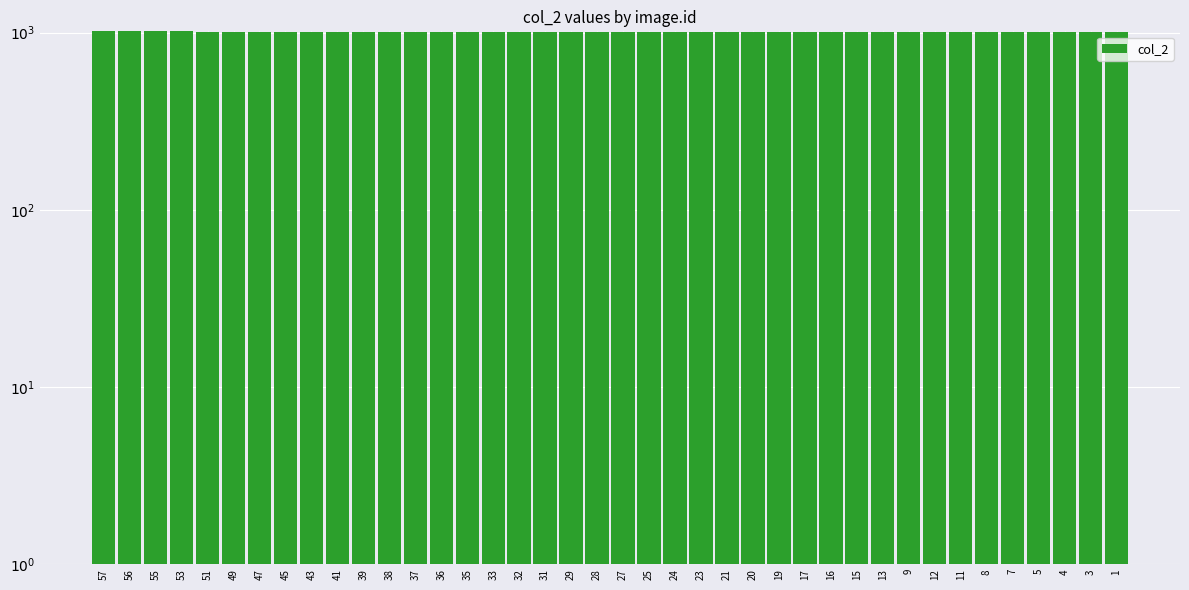

Between 56 and 53, which is larger?

56